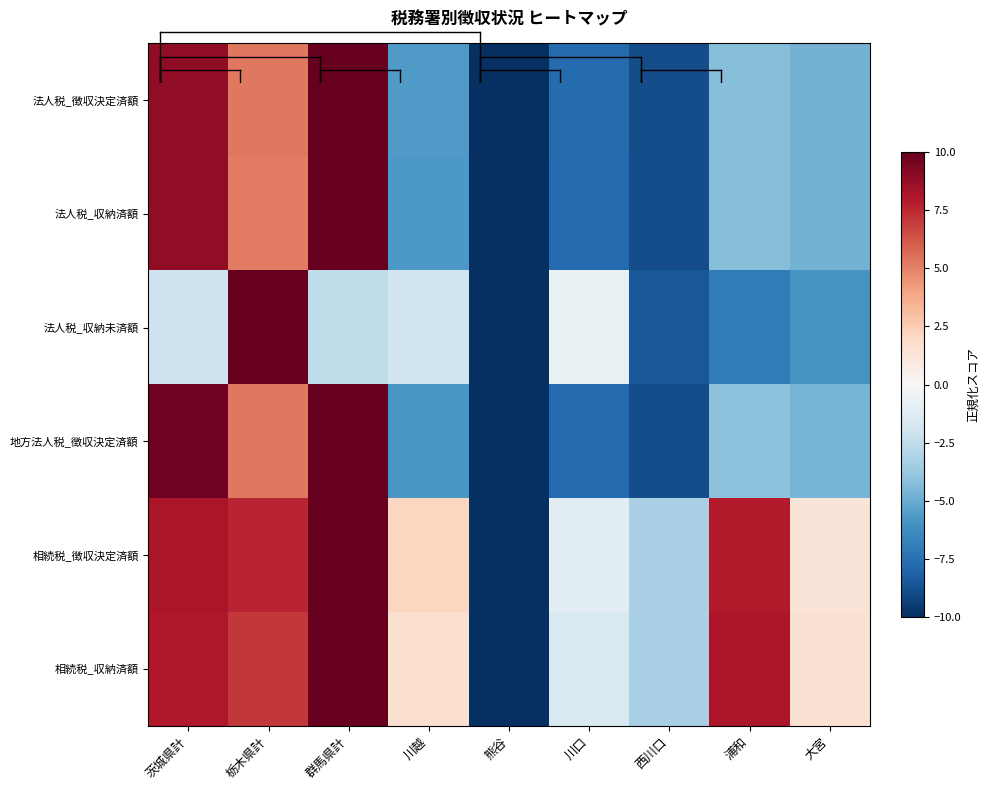

At which category does the chart reach its minimum across all series?

熊谷